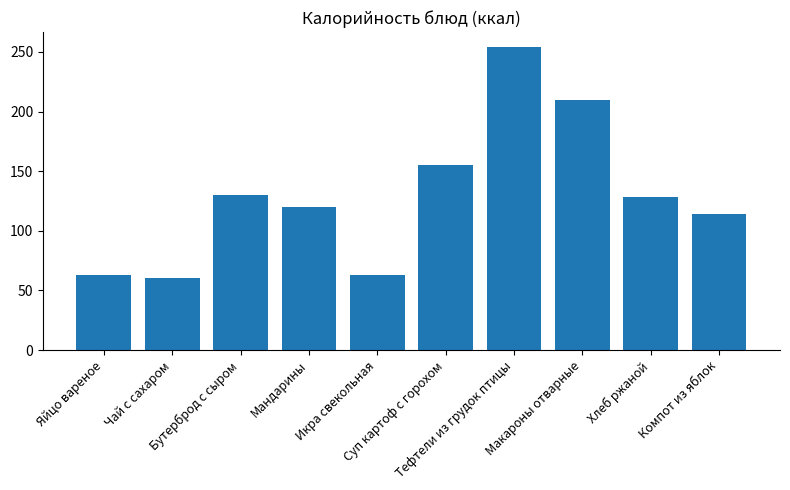

What is the difference between the values at Хлеб ржаной and Компот из яблок?

14.3